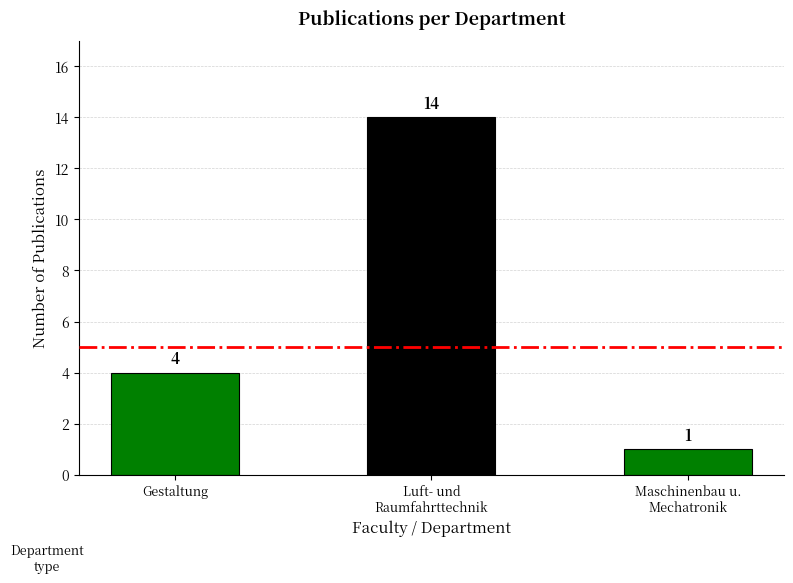

What is the label of the 3rd bar from the right?

Gestaltung